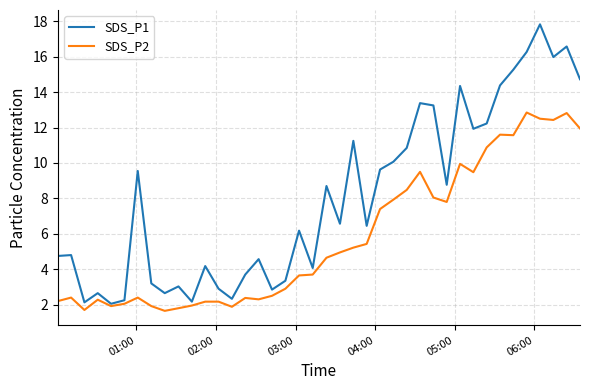

What is the difference between the second highest and second lowest values in the SDS_P2 series?

11.1